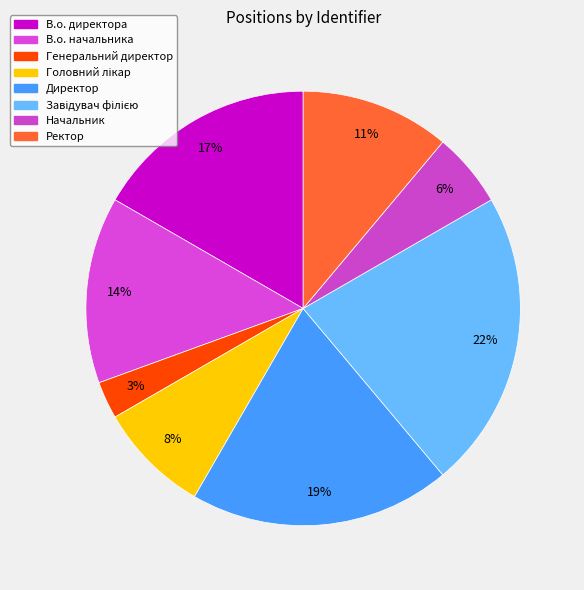

Rank the categories by value from highest to lowest.

Завідувач філією, Директор, В.о. директора, В.о. начальника, Ректор, Головний лікар, Начальник, Генеральний директор